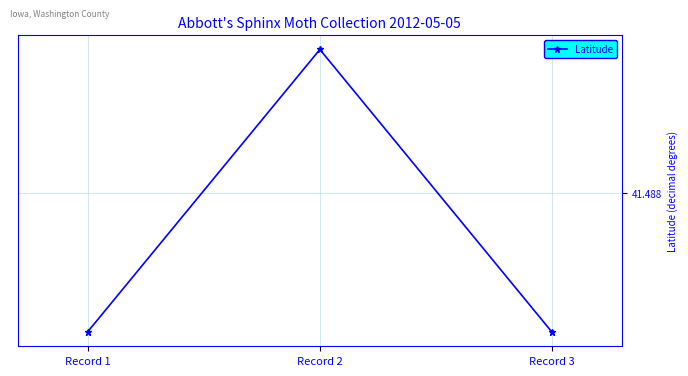

Does the chart have visible grid lines?

Yes